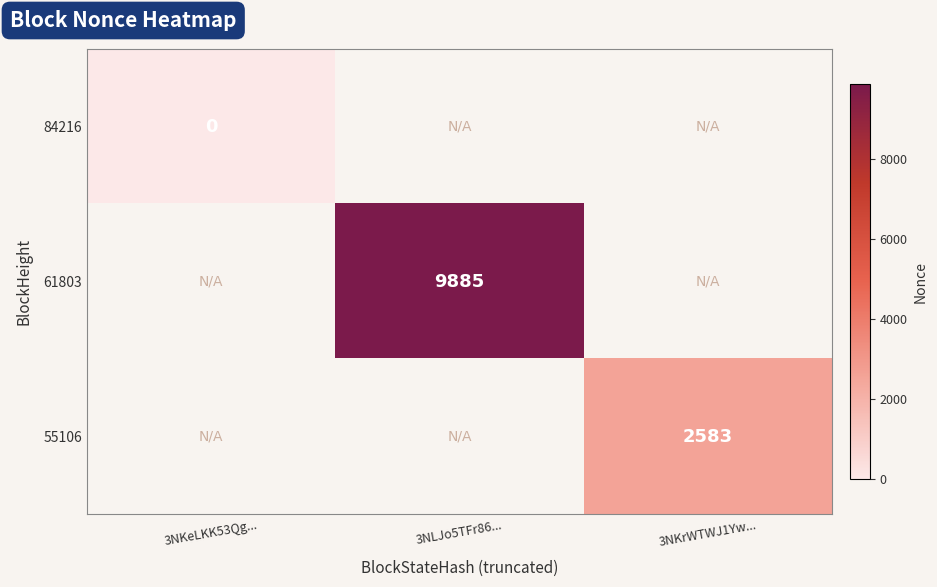

Is it true that 55106 equals 1205 at 3NKrWTWJ1Yw...?

False